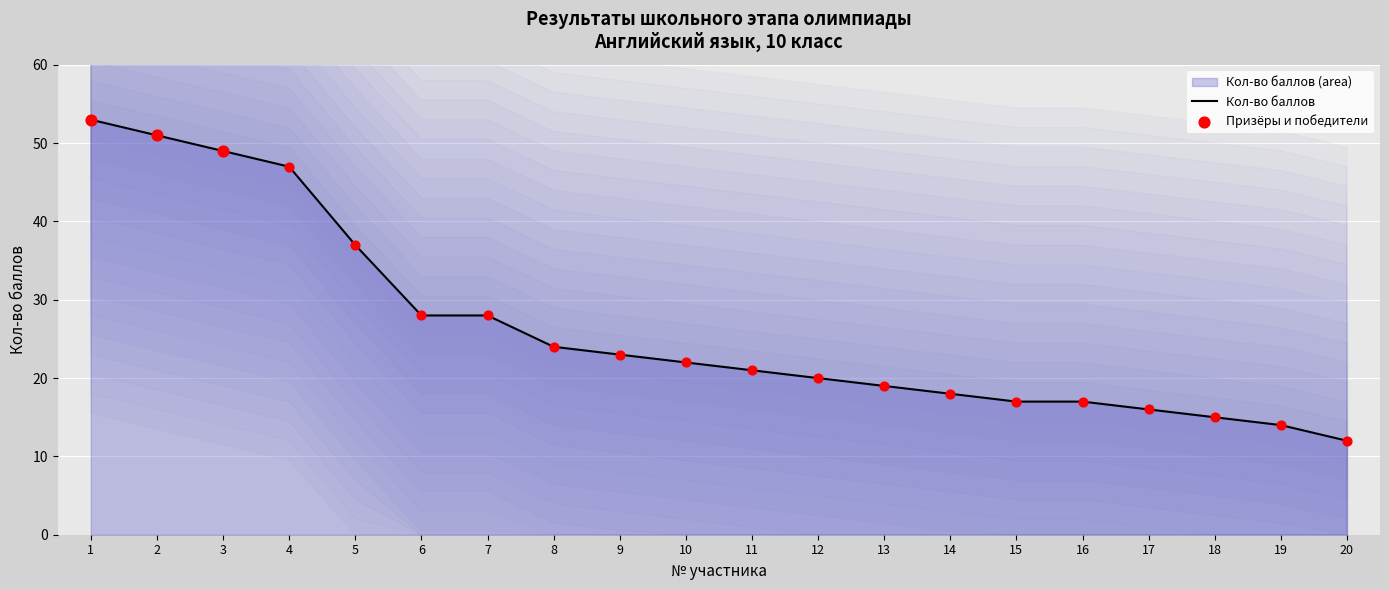

Between 20 and 8, which is larger?

8